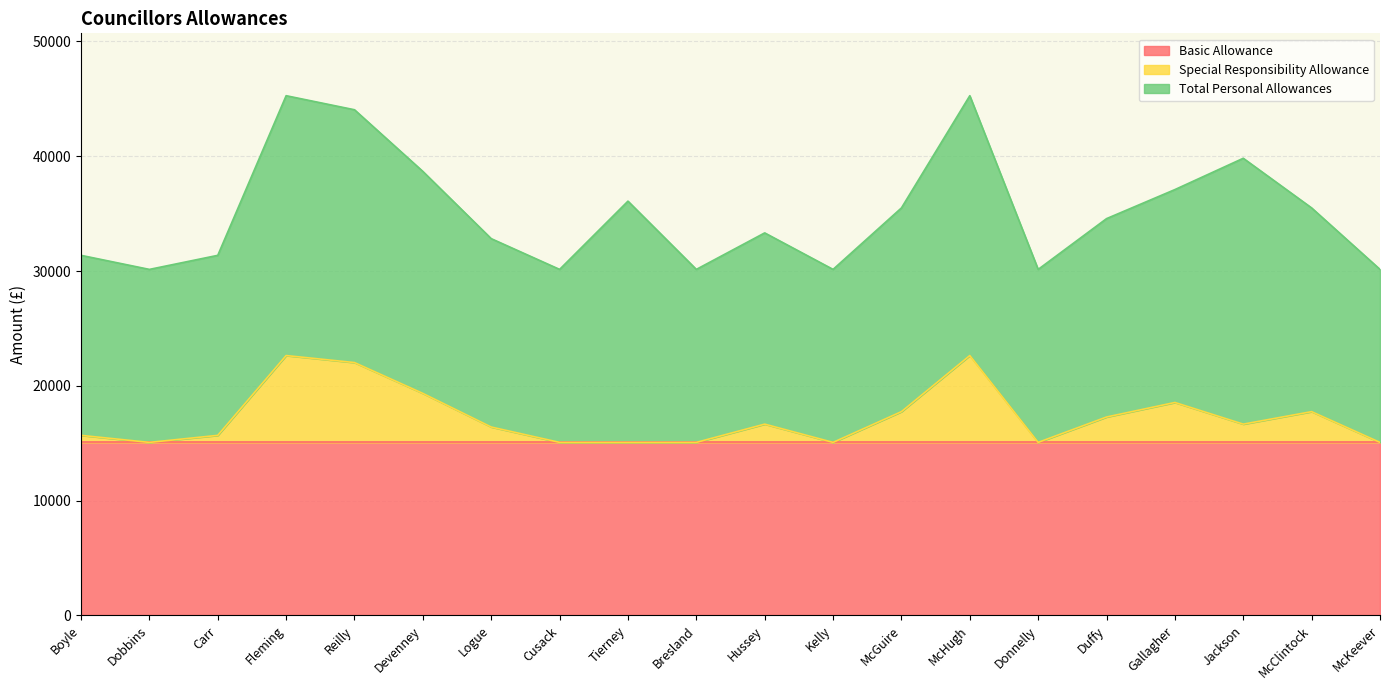

What is the difference between the highest and lowest values at Tierney?

21017.3